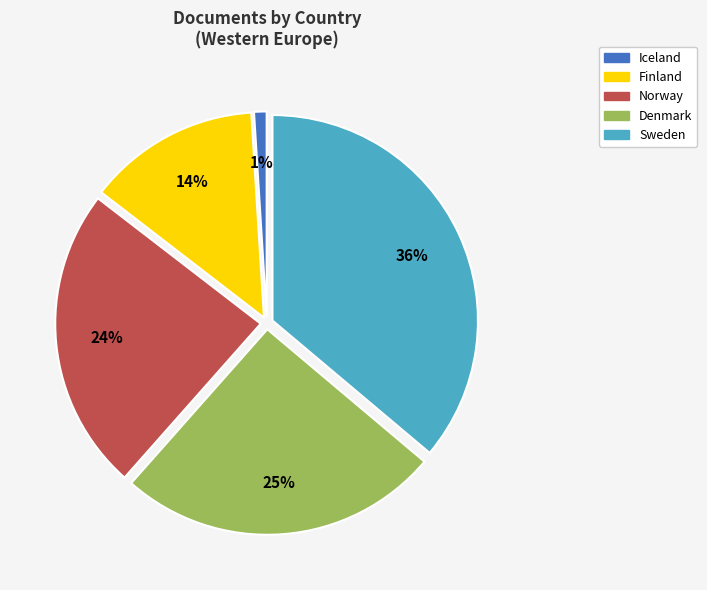

What is the largest slice in the pie chart?

Sweden